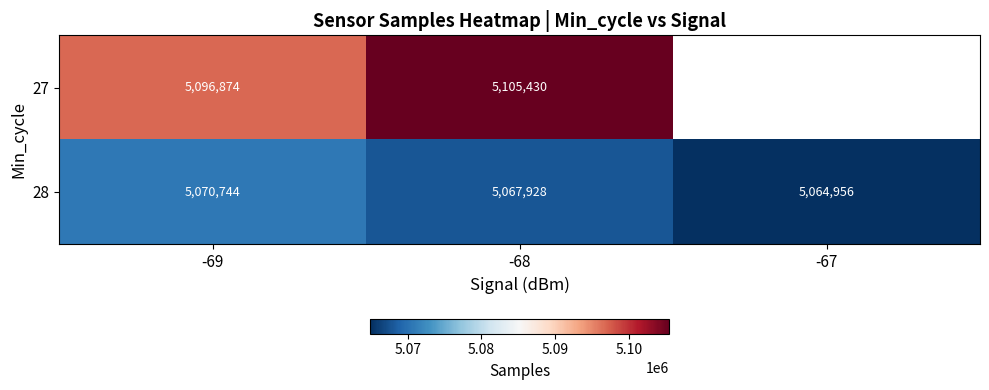

Which label corresponds to the smallest value in the chart?

-67